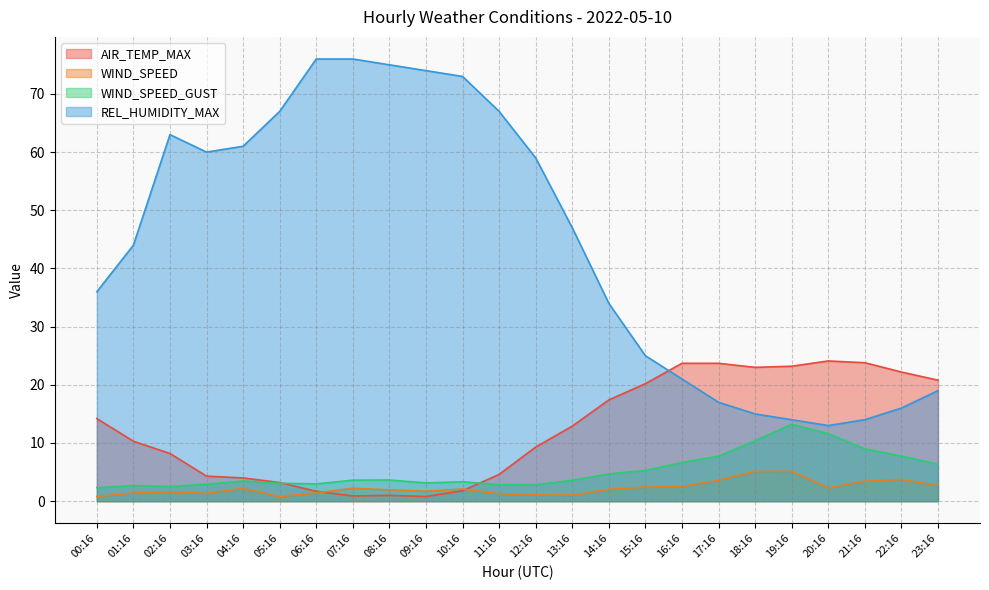

Rank the categories by AIR_TEMP_MAX value from highest to lowest.

20:16, 21:16, 16:16, 17:16, 19:16, 18:16, 22:16, 23:16, 15:16, 14:16, 00:16, 13:16, 01:16, 12:16, 02:16, 11:16, 03:16, 04:16, 05:16, 10:16, 06:16, 08:16, 07:16, 09:16